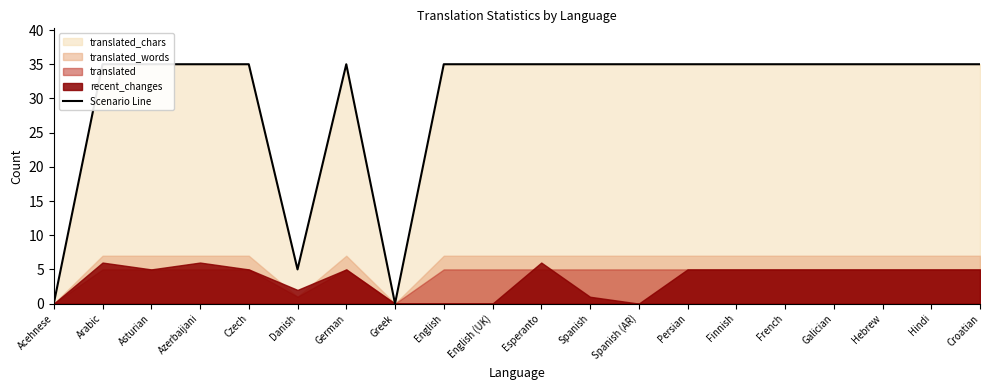

Reading left to right, list all the values displayed in this chart.

0	35	35	35	35	5	35	0	35	35	35	35	35	35	35	35	35	35	35	35